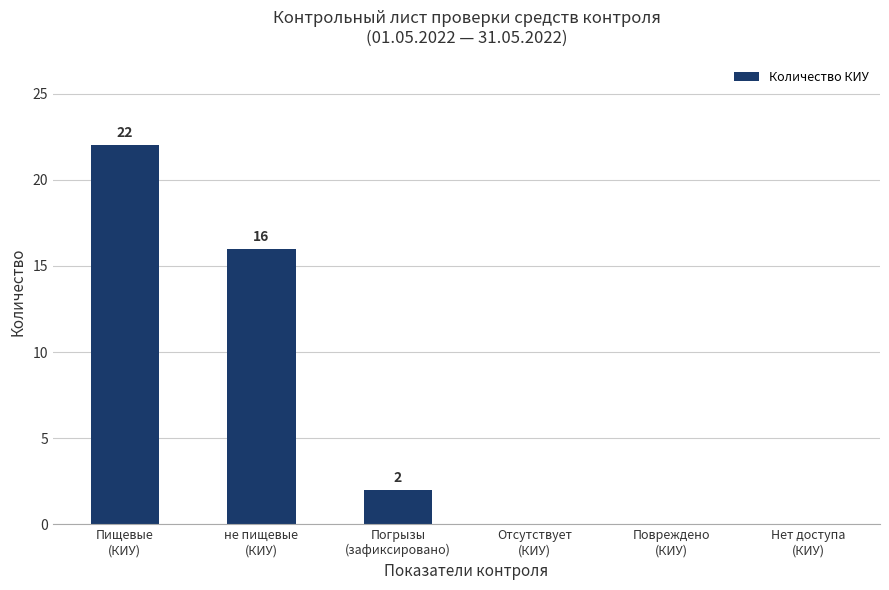

What is the sum of all values?

40